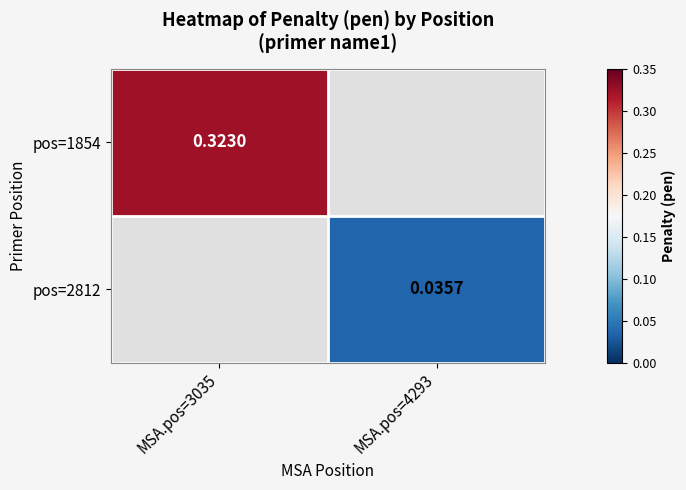

True or false: pos=1854 has a value of 0.3 at MSA.pos=3035.

True